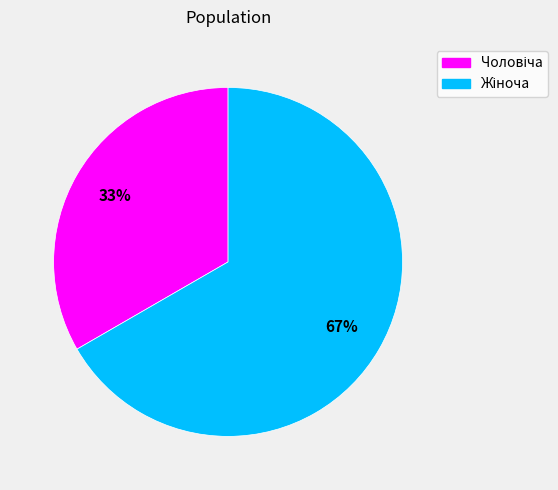

Is there a majority slice in this chart?

Yes